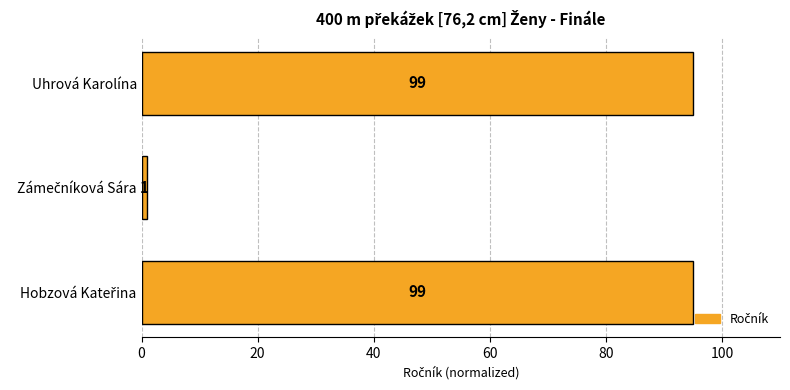

How many bars are there in total?

3